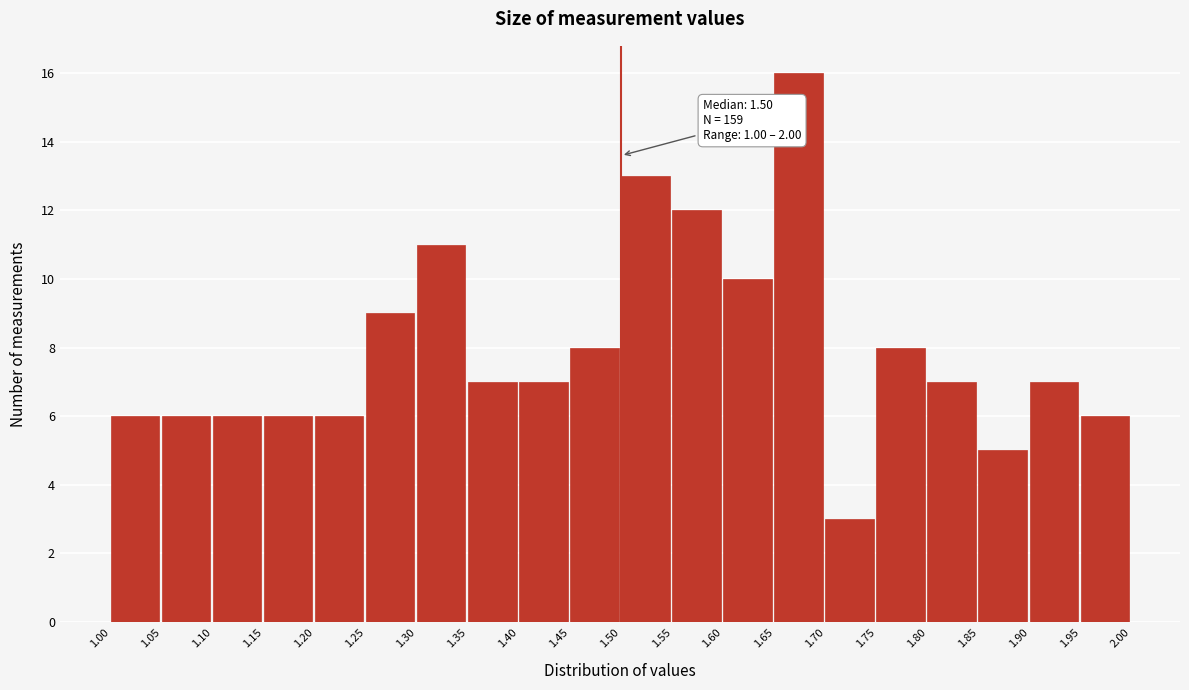

Over which range of the x-axis is the bar tallest?

1.65 to 1.70